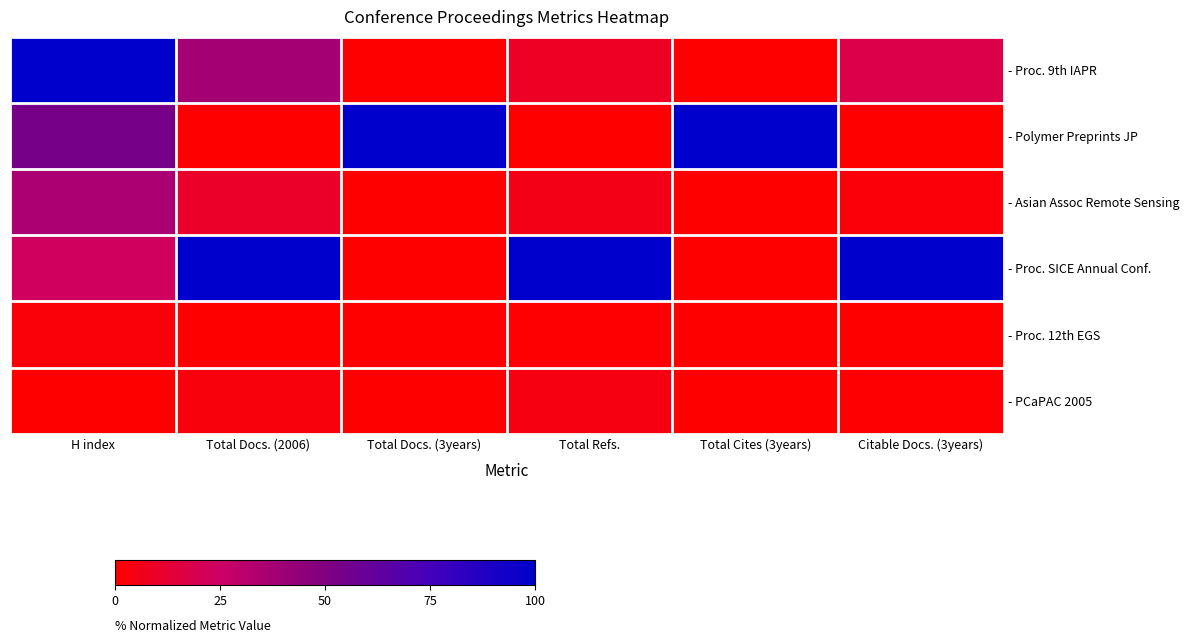

At how many categories does at least one series exceed 59?

6